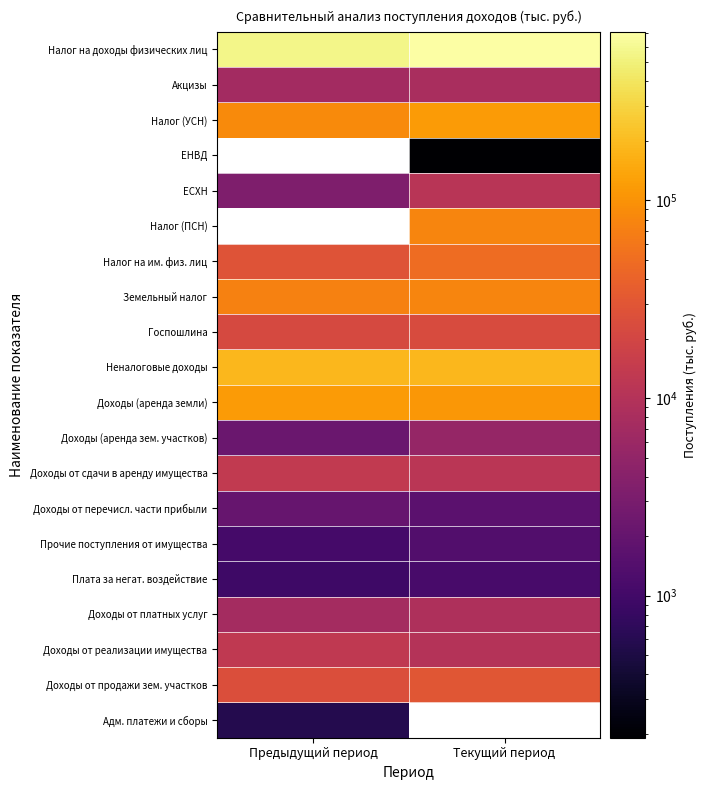

Is it true that Плата за негат. воздействие equals 1124.0 at Текущий период?

True